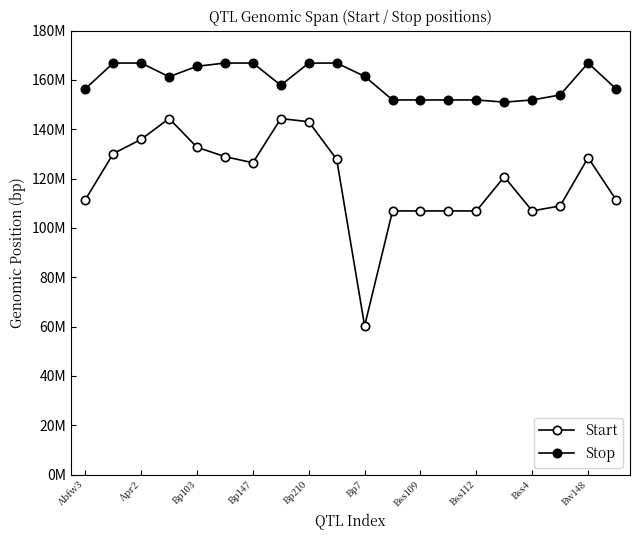

What is the value of the Stop point at the 2nd from the left?

166875058